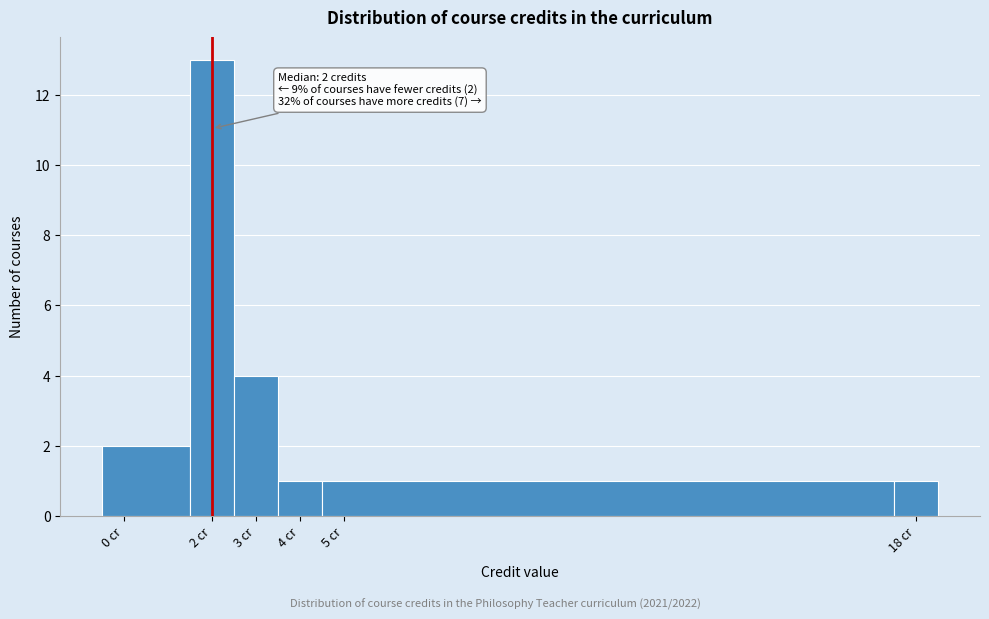

Over which range of the x-axis is the bar tallest?

1.5 to 2.5